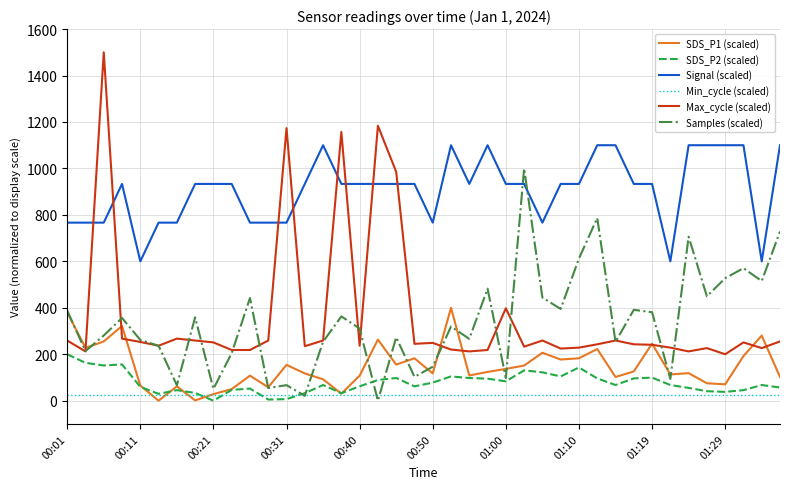

Which series has the largest range (max minus min)?

Max_cycle (scaled)